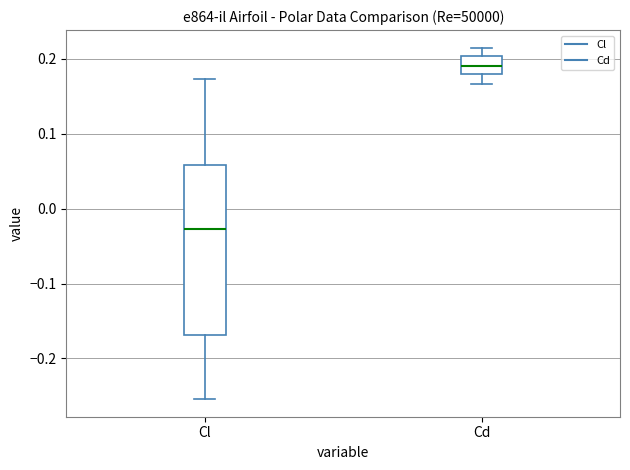

Comparing the boxes themselves (not the whiskers), which one is the tallest?

Cl